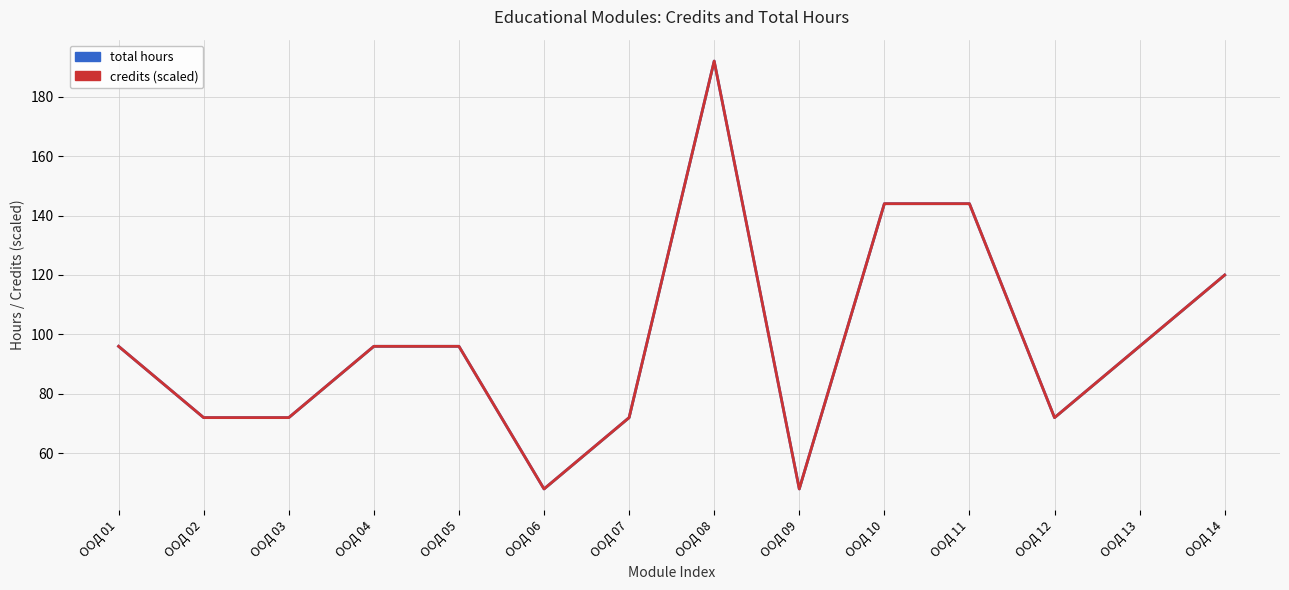

Which category has the lowest value across all series?

ООД 06